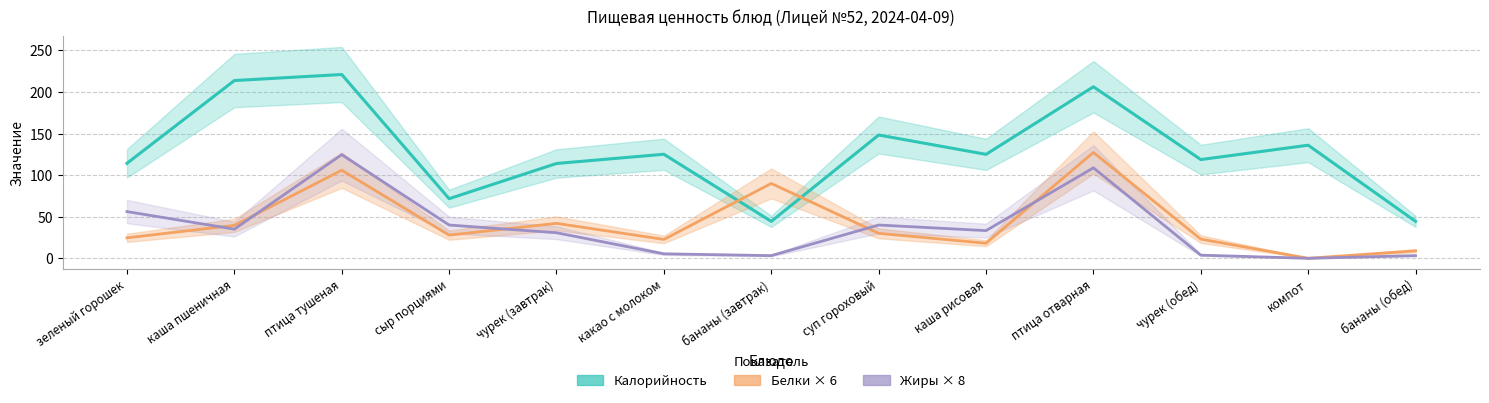

What is the value of the Калорийность point at the 10th from the left?

206.2